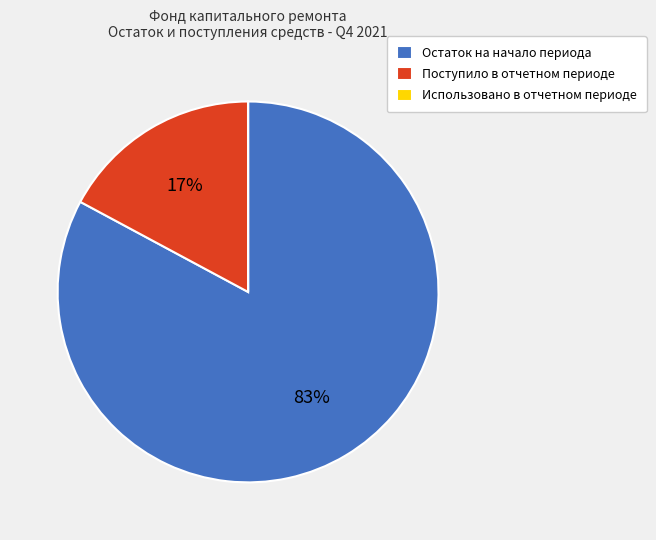

Does Поступило в отчетном периоде account for over 50% of the chart?

No